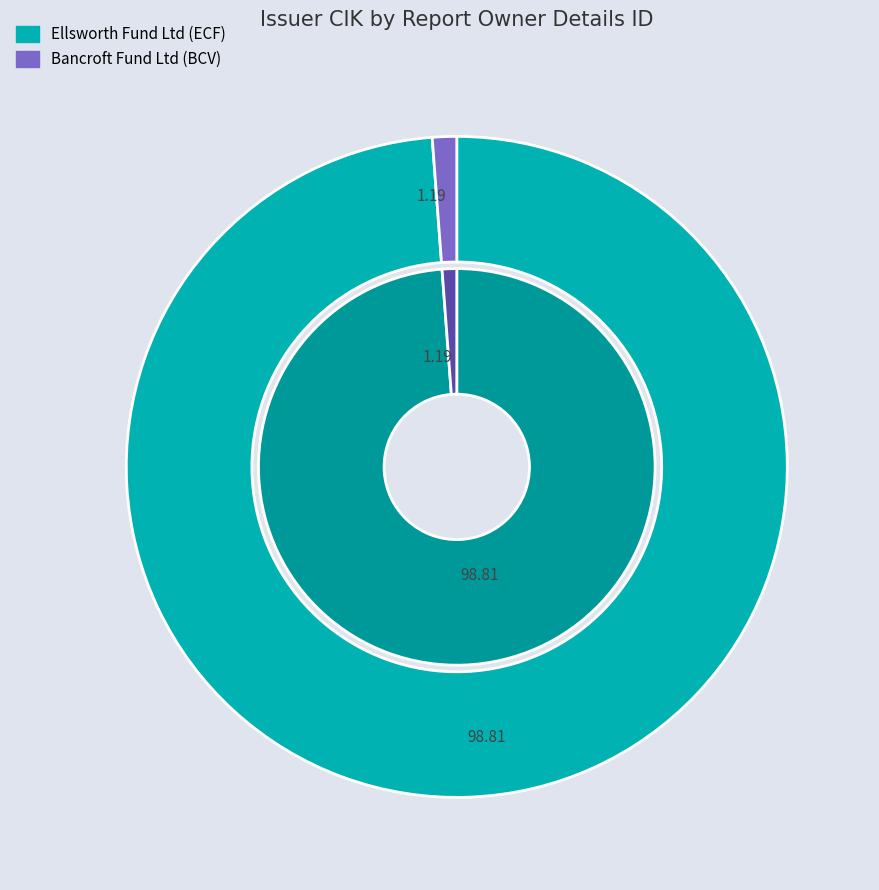

How many slices are in this pie chart?

2